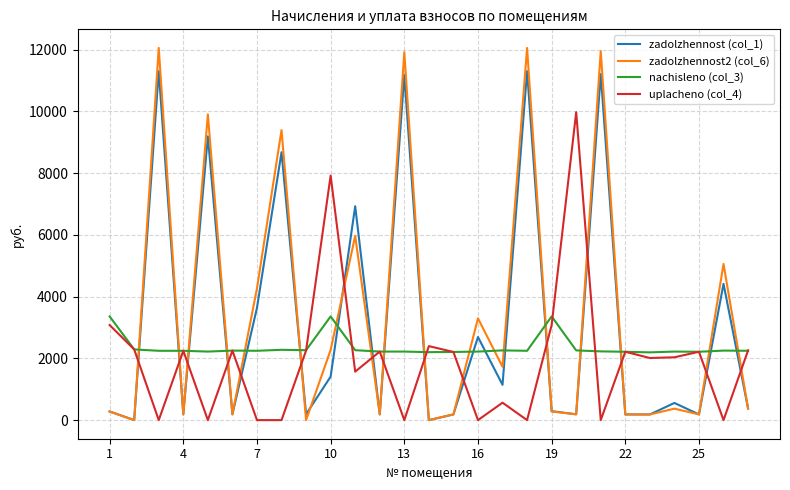

After their last crossing, which series has the higher values: uplacheno (col_4) or zadolzhennost2 (col_6)?

uplacheno (col_4)